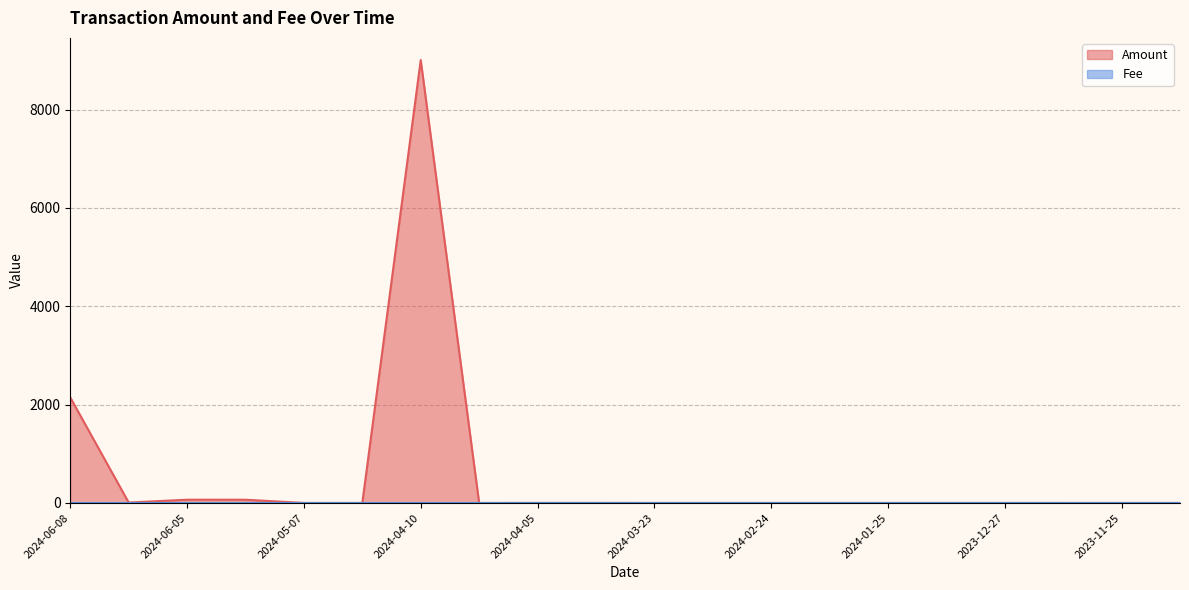

Which has a higher value, 2024-03-26 or 2024-03-23?

2024-03-26